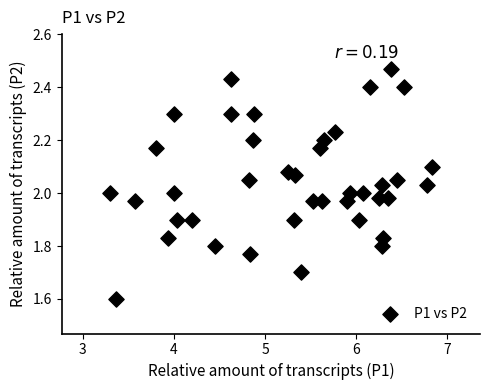

What is the range of X values (max minus min)?

3.5